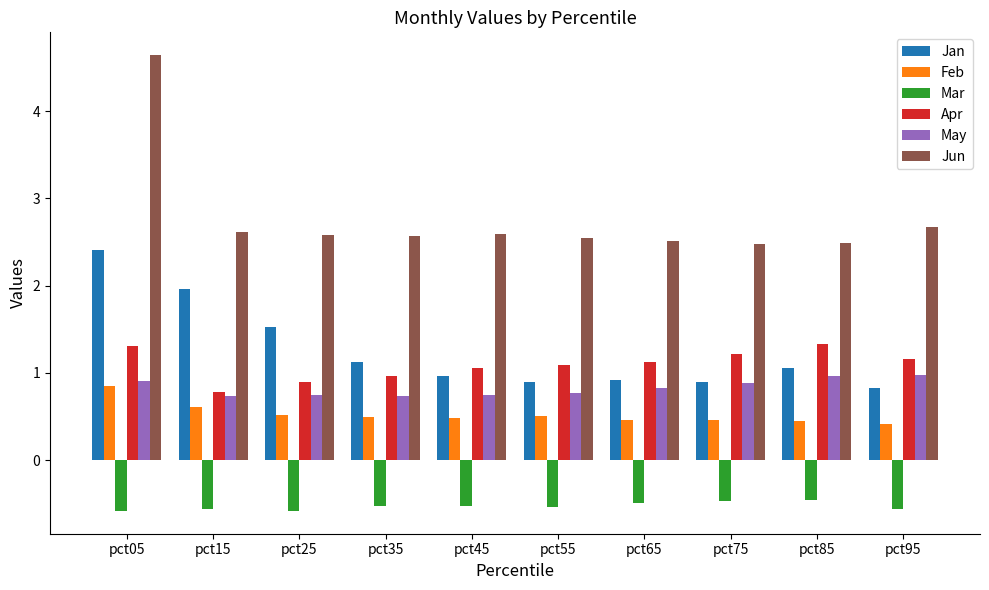

What are all the series names shown in the legend?

Jan, Feb, Mar, Apr, May, Jun